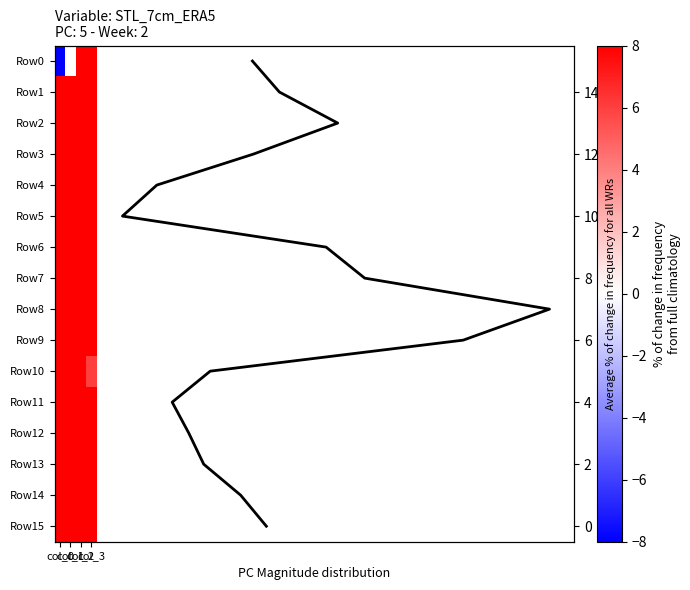

At which label is Row15 closest to 183?

col_0